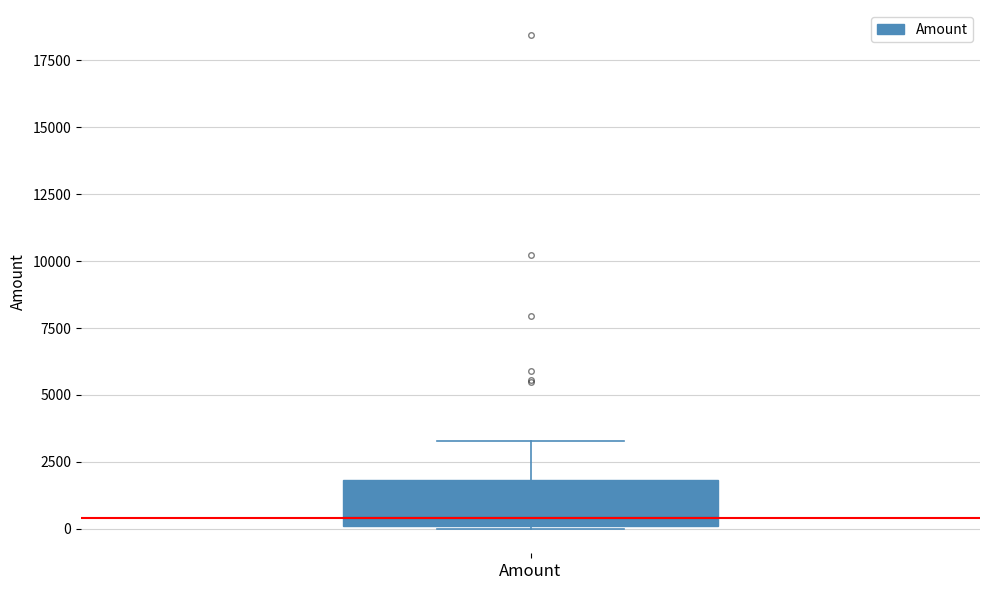

Read this box plot against the y-axis: the position of the median line, the range covered by the box, and the ends of both whiskers. The values are not printed on the chart, so give them approximately, as read against the axis.

median 500, box 0 to 2000, whiskers 0 to 3500